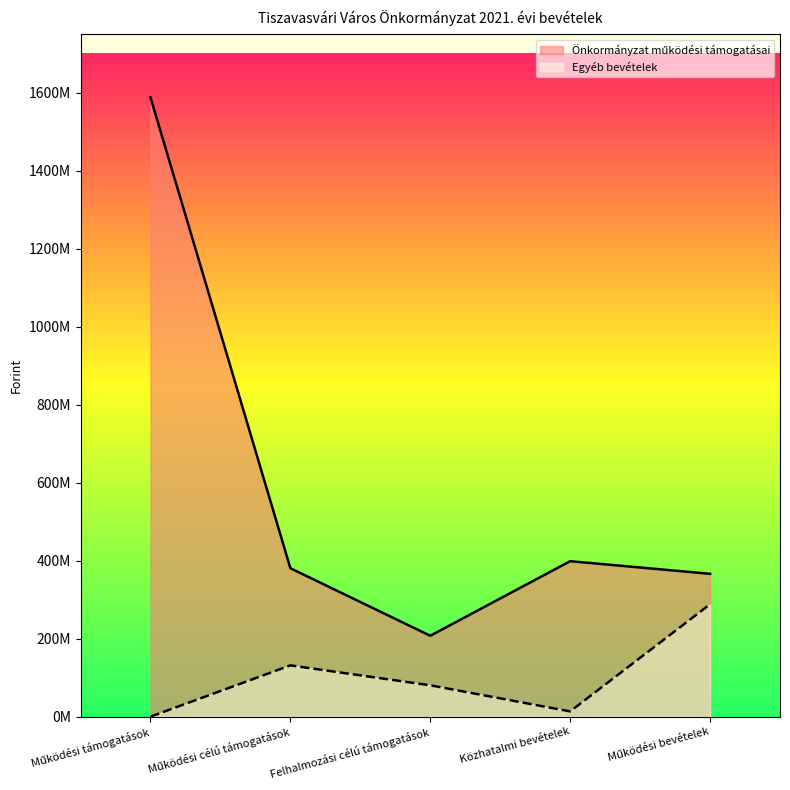

At how many categories does at least one series exceed 979031827?

1